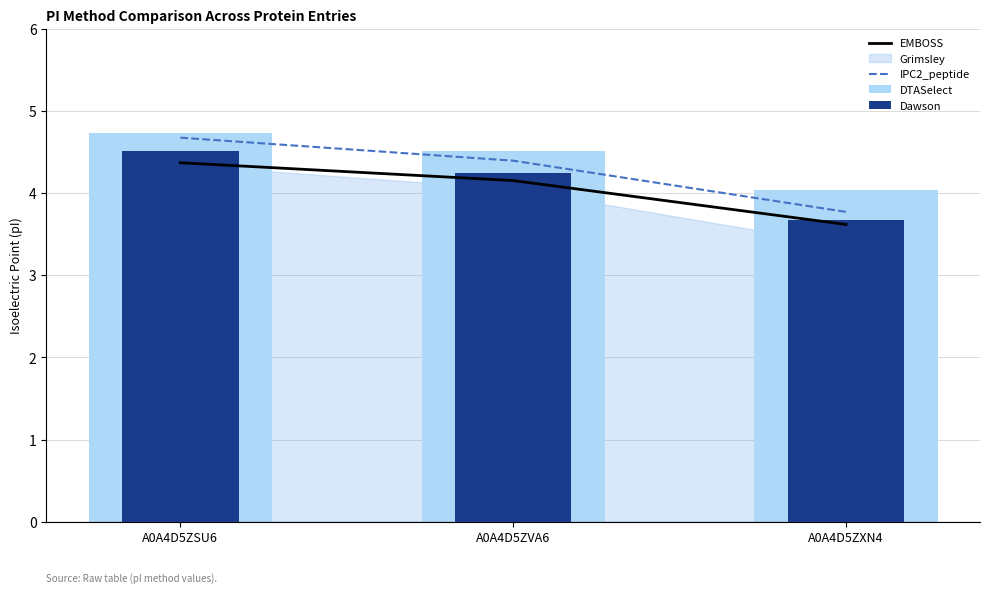

What is the label of the 2nd bar from the right?

A0A4D5ZVA6